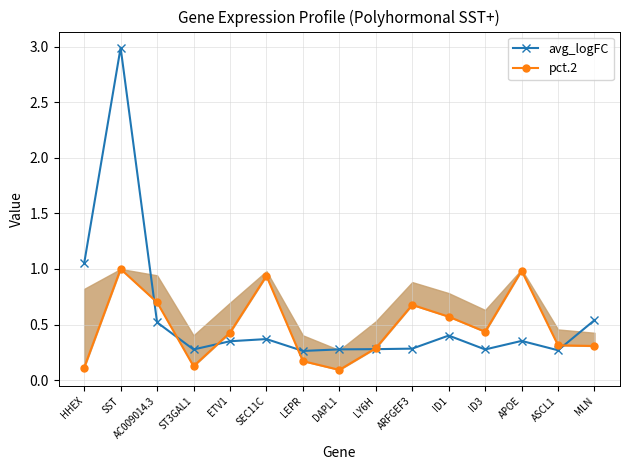

What is the smallest value displayed?

0.1